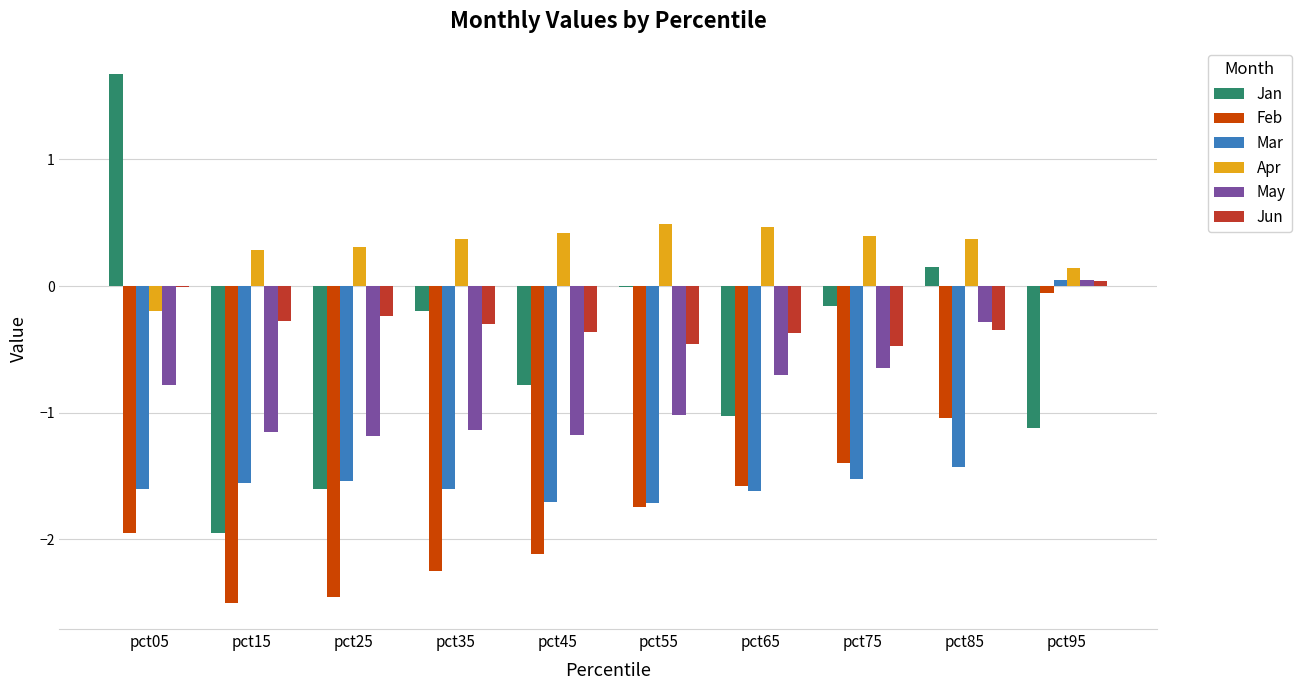

Which series changed the most between pct05 and pct65?

Jan